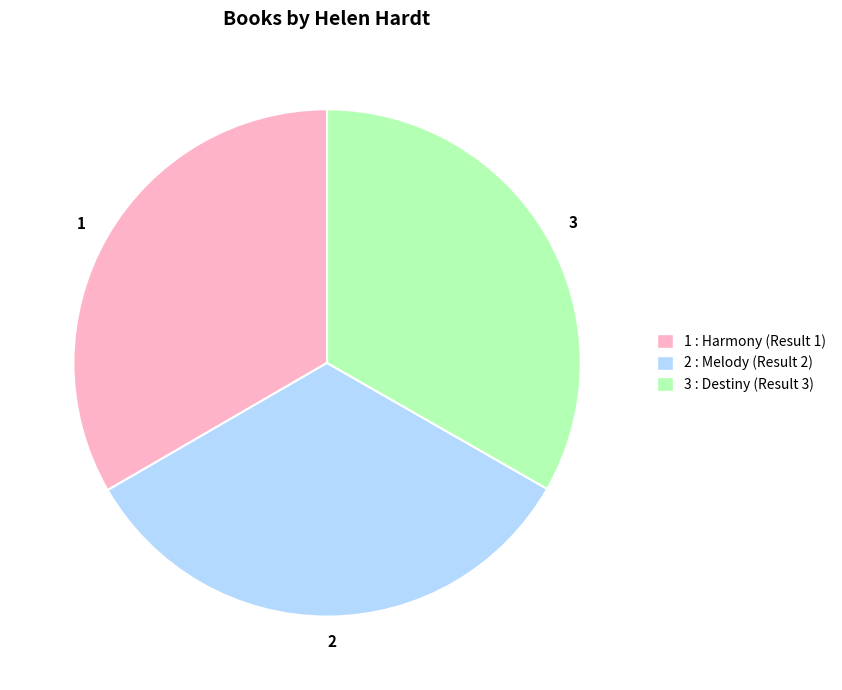

Is there any slice that represents more than half of the pie?

No